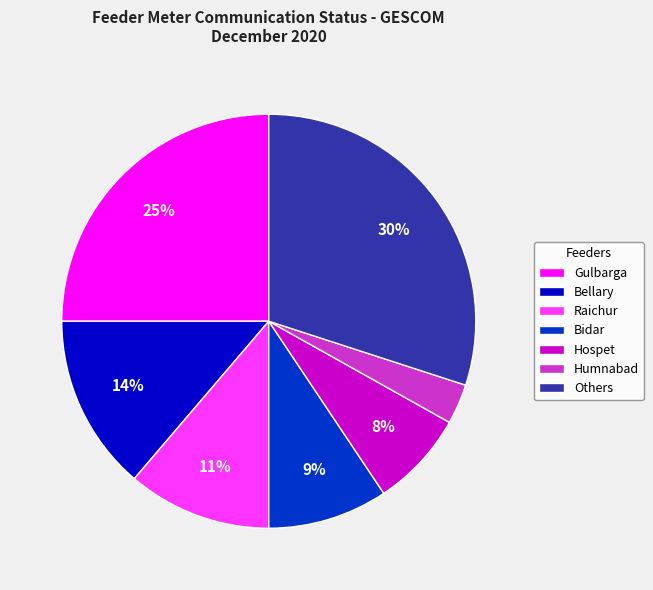

To the nearest percent, what is the combined percentage of Hospet and Bidar?

17%